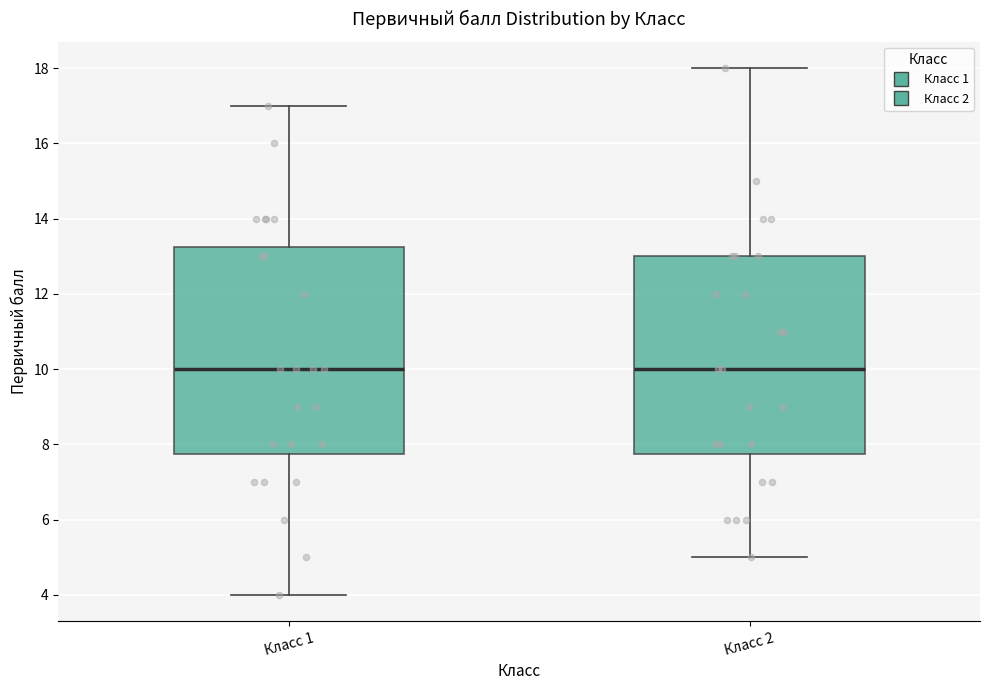

Where is the upper edge of the box for Класс 1 on the y-axis? The values are not printed on the chart, so give them approximately, as read against the axis.

13.2